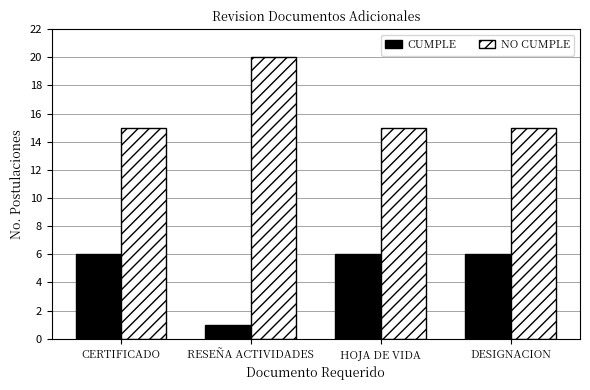

What is the value of the CUMPLE bar at the 3rd from the left?

6